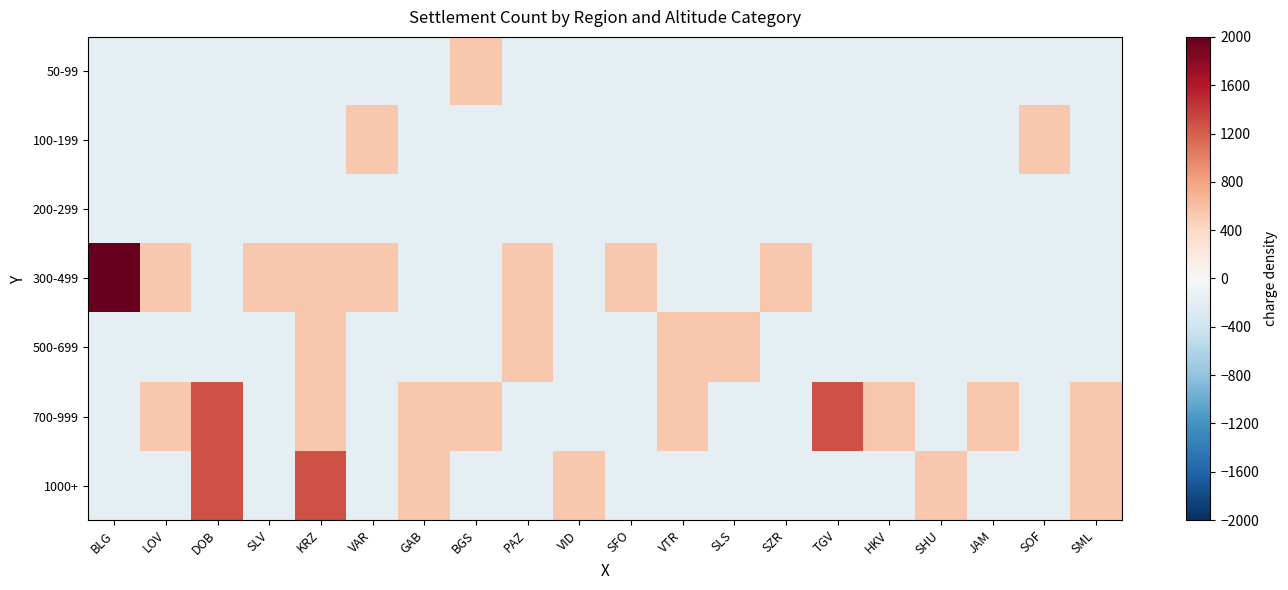

Rank the series at BLG from highest to lowest value.

300-499, 50-99, 100-199, 200-299, 500-699, 700-999, 1000+